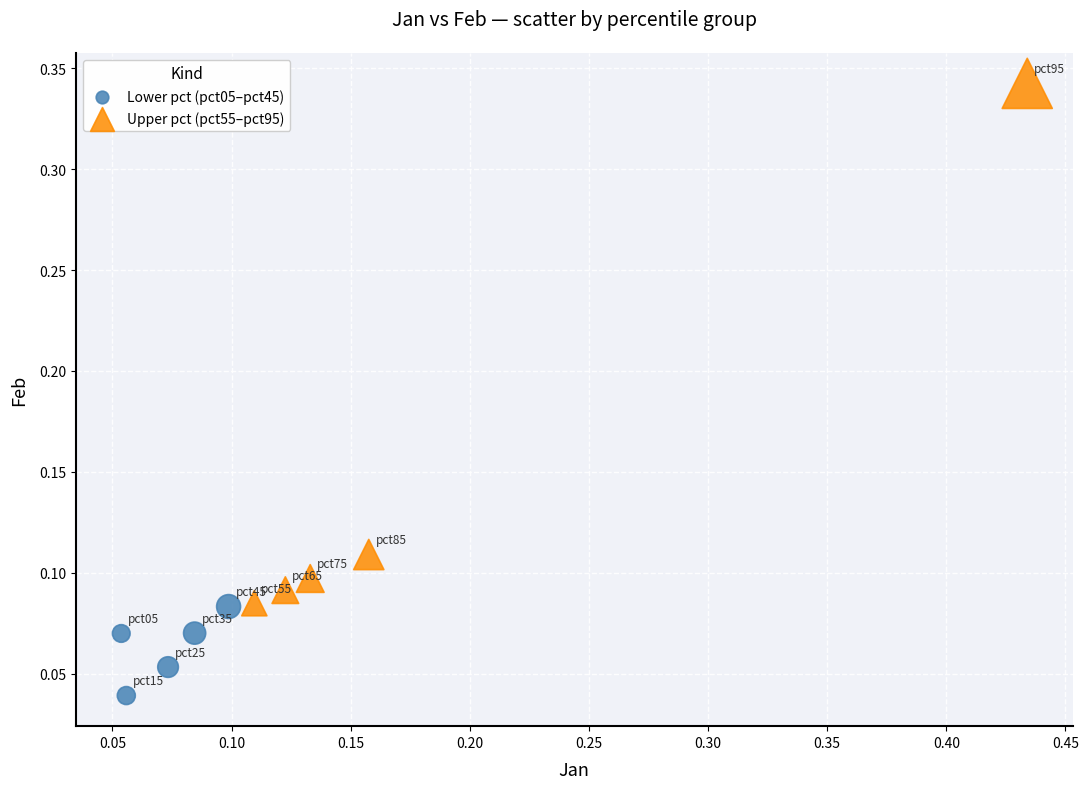

Which series has the widest spread of Y values?

Upper pct (pct55–pct95)